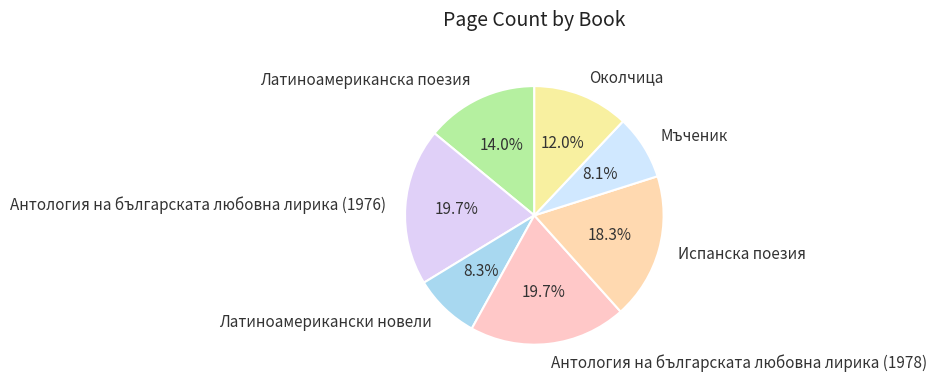

Which has a higher value, Мъченик or Латиноамериканска поезия?

Латиноамериканска поезия